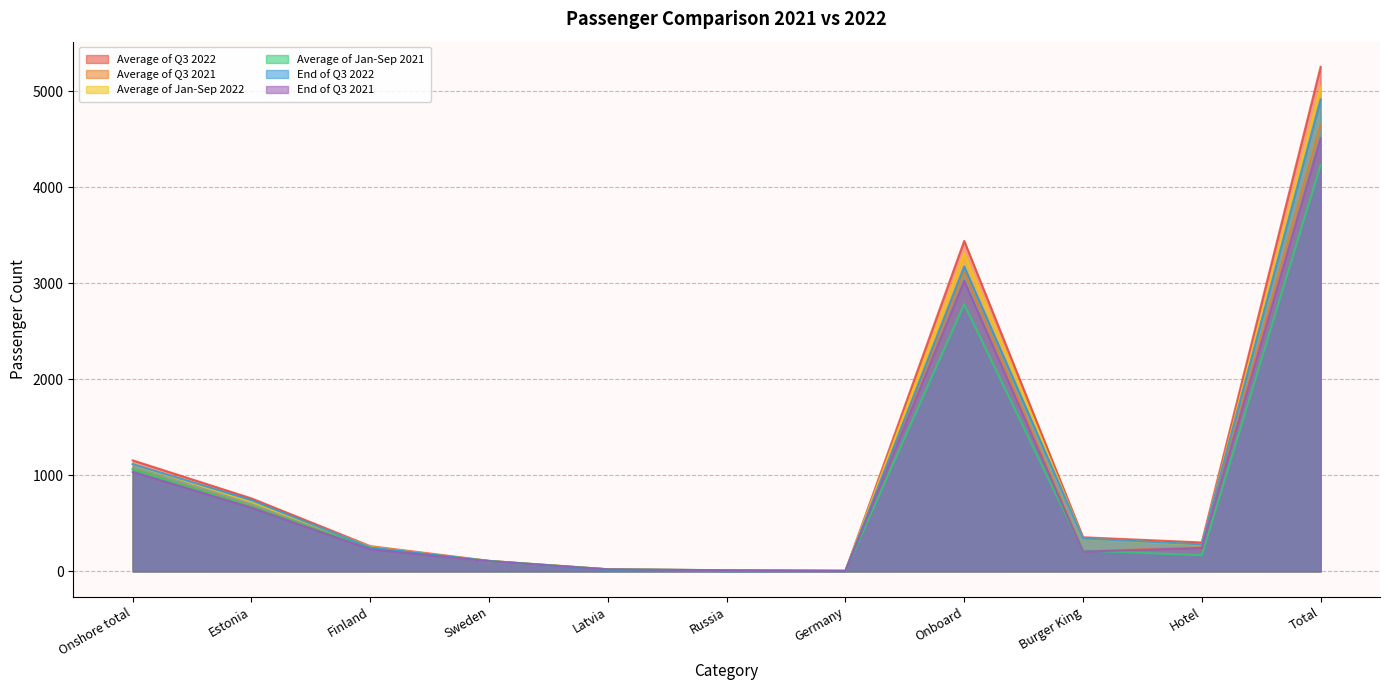

Between Finland and Burger King, which series saw the biggest shift?

End of Q3 2022